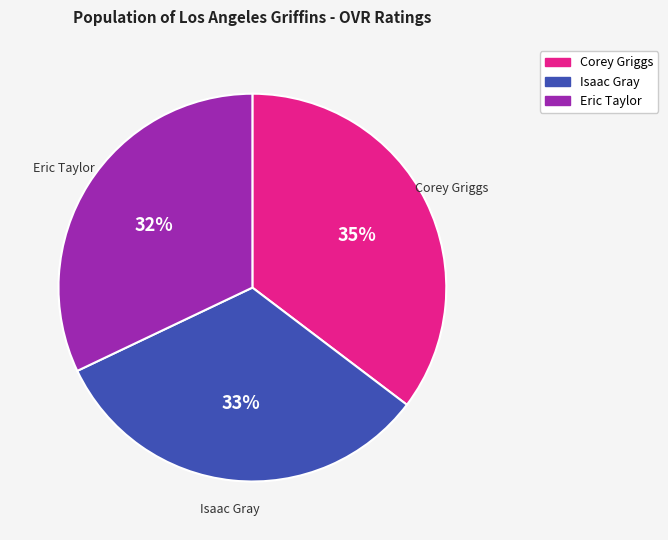

Is there a majority slice in this chart?

No